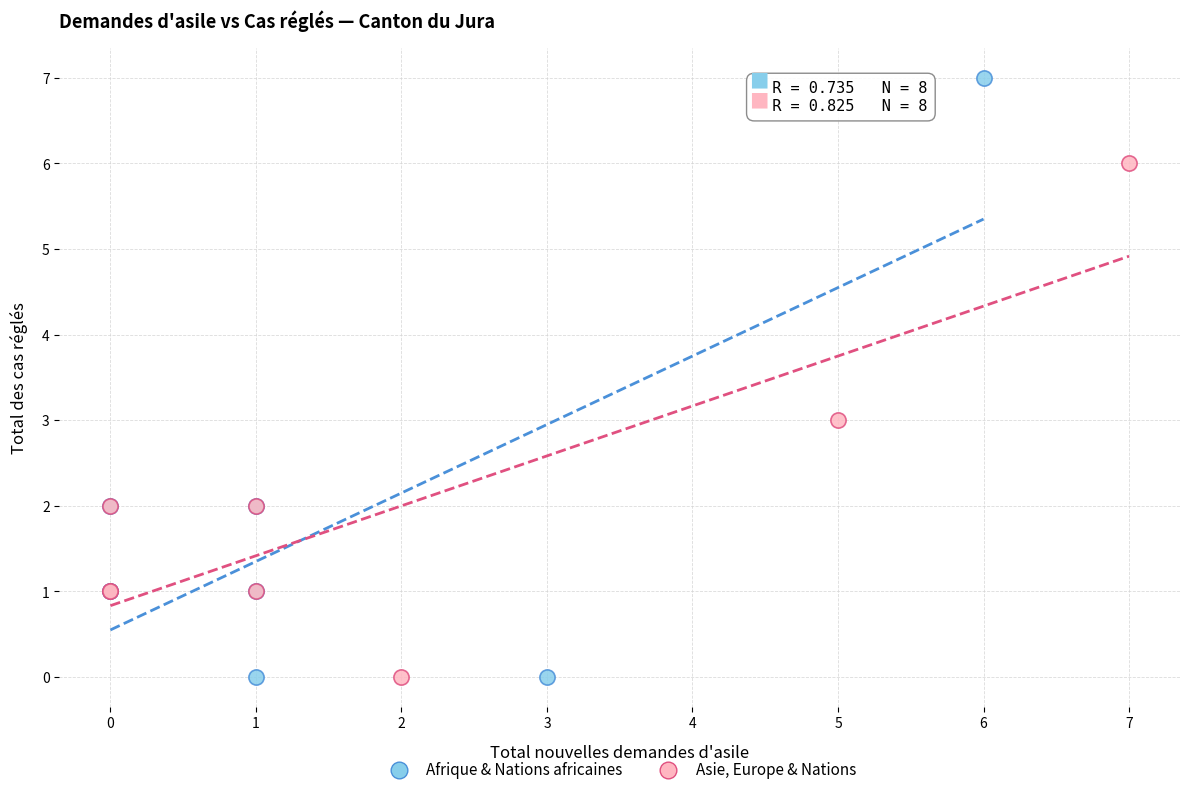

Which series has the largest Y range (max minus min)?

Afrique & Nations africaines